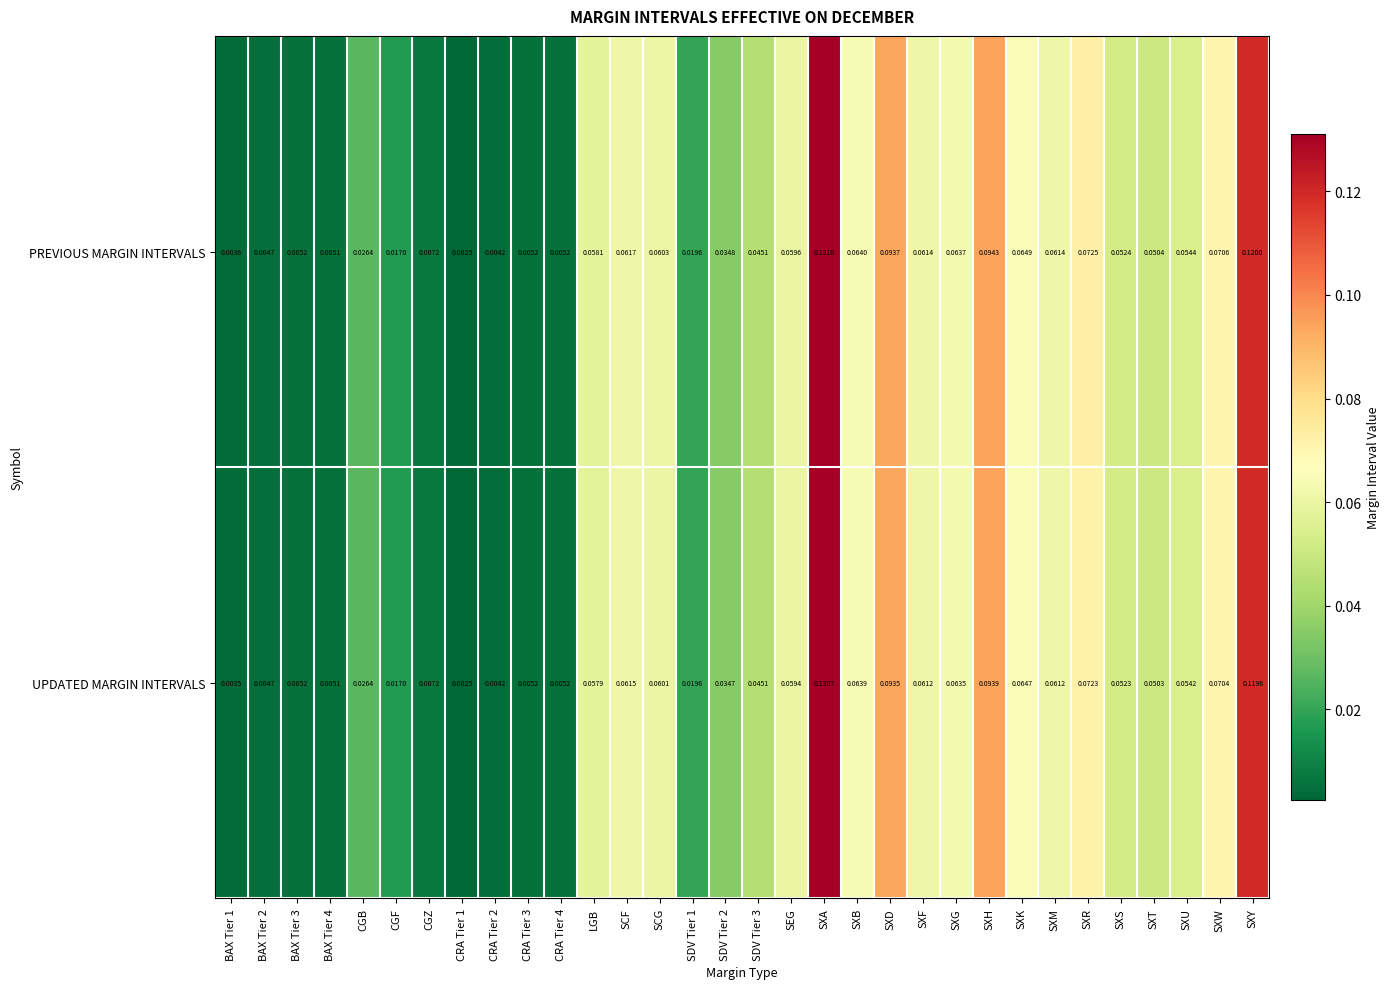

Which series changed the most between BAX Tier 4 and SDV Tier 2?

PREVIOUS MARGIN INTERVALS